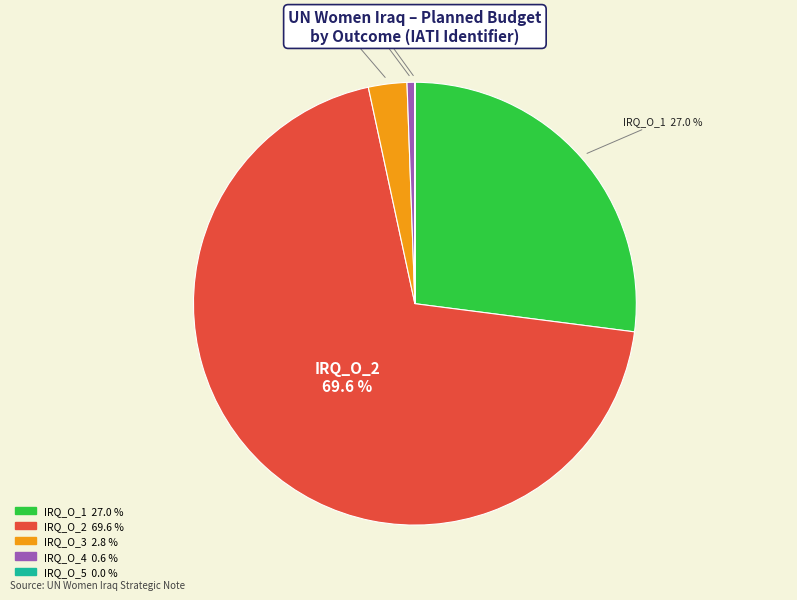

What is the largest slice in the pie chart?

IRQ_O_2